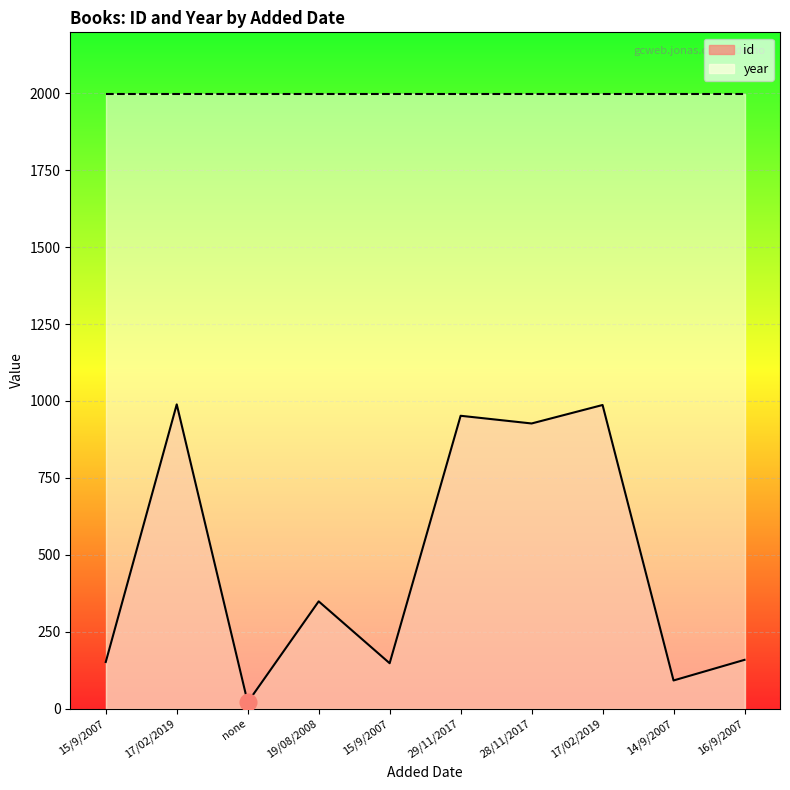

How many interior local valleys (lower than both neighbors) does the data have?

4